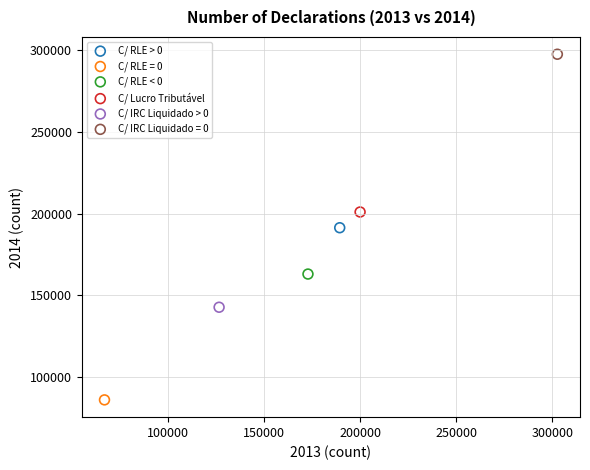

What are all the series names shown in the legend?

C/ RLE > 0, C/ RLE = 0, C/ RLE < 0, C/ Lucro Tributável, C/ IRC Liquidado > 0, C/ IRC Liquidado = 0